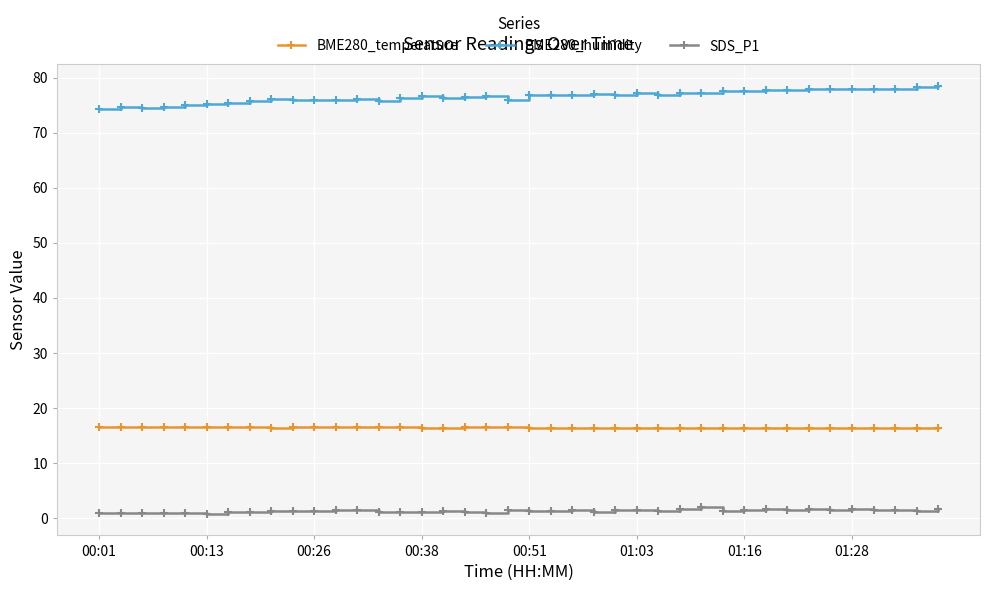

What is the value of the BME280_humidity point at the 22nd from the left?

76.9